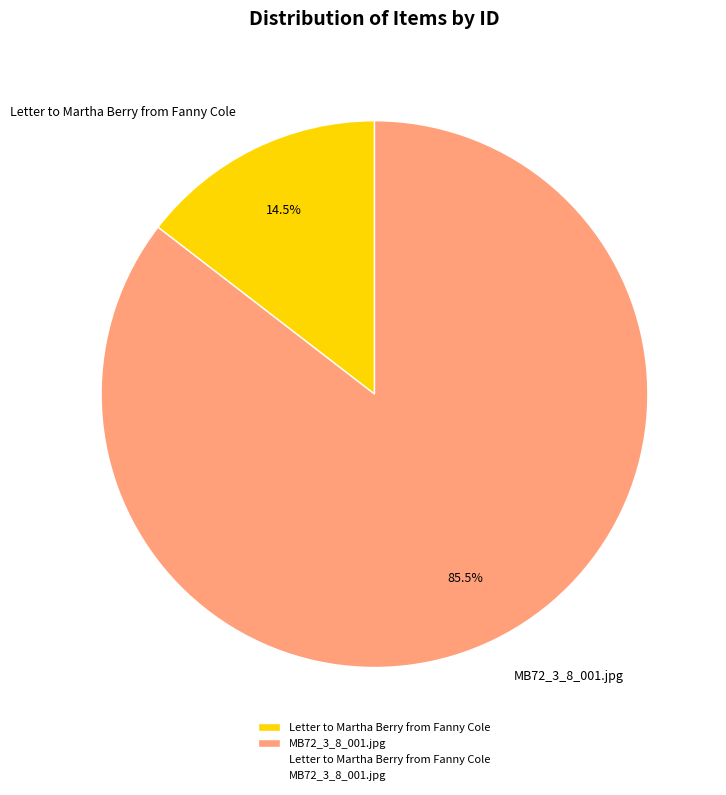

To the nearest percent, what is the average slice percentage?

50%